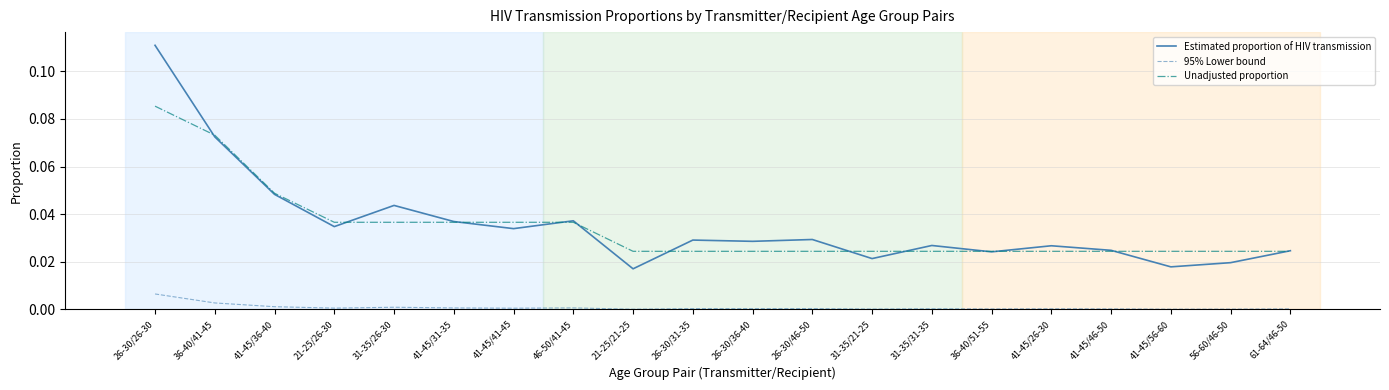

Which series has the largest range (max minus min)?

Estimated proportion of HIV transmission